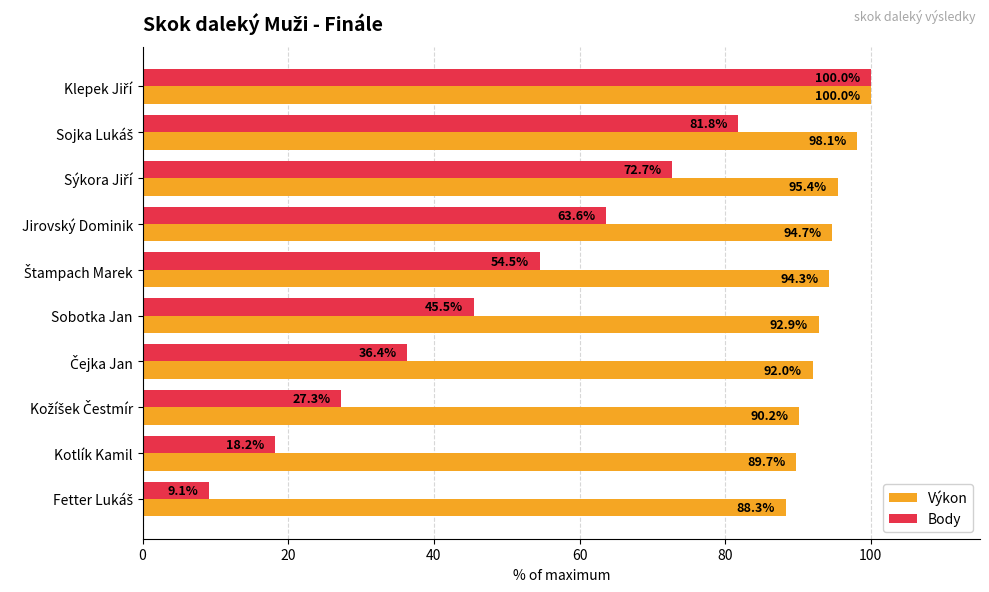

What is the average value of the Výkon series?

93.6